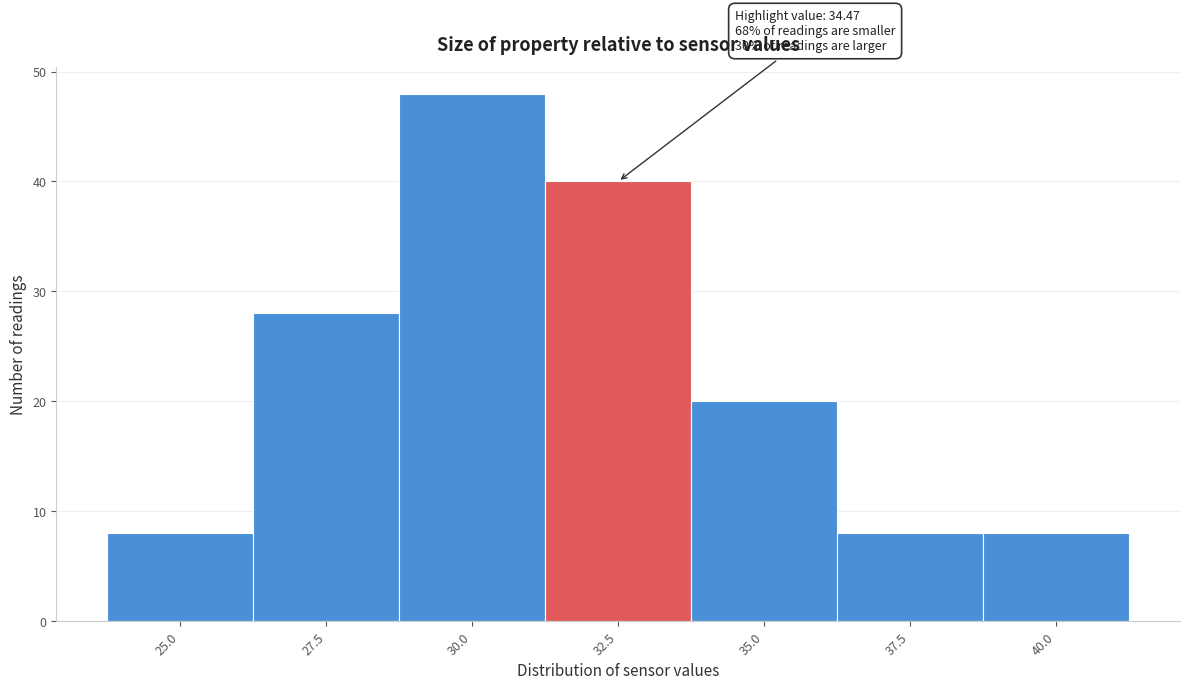

Reading left to right, extract all data points from this chart.

8	28	48	40	20	8	8